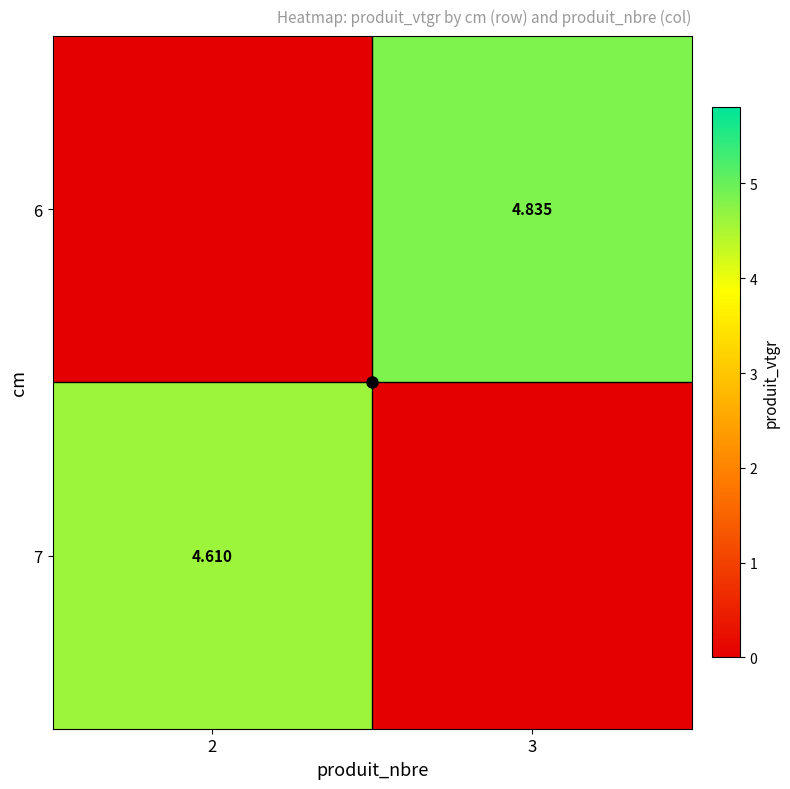

What is the maximum value for 7?

4.6